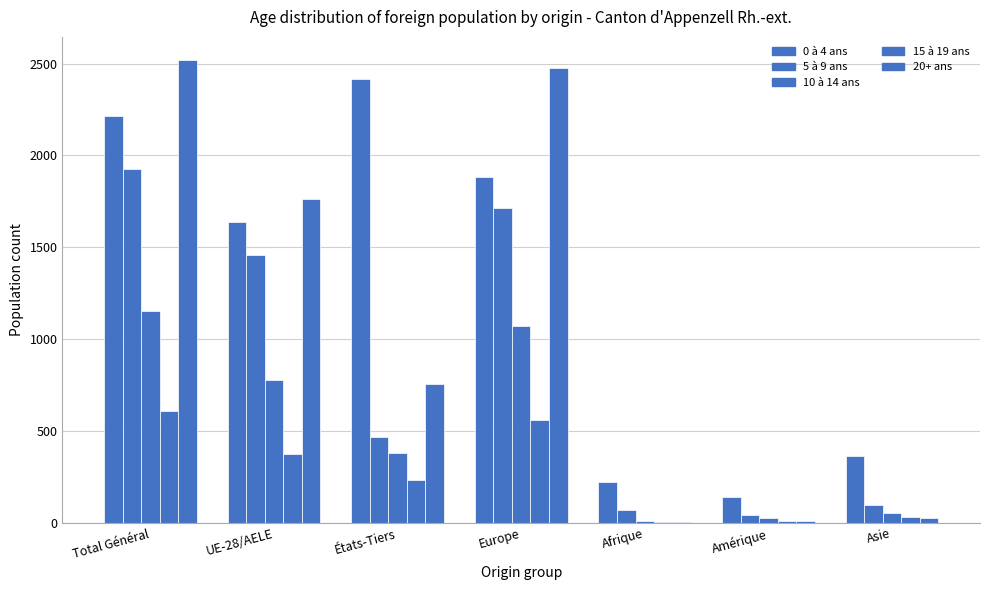

Read the 0 à 4 ans value at États-Tiers, to the nearest 50.

2400